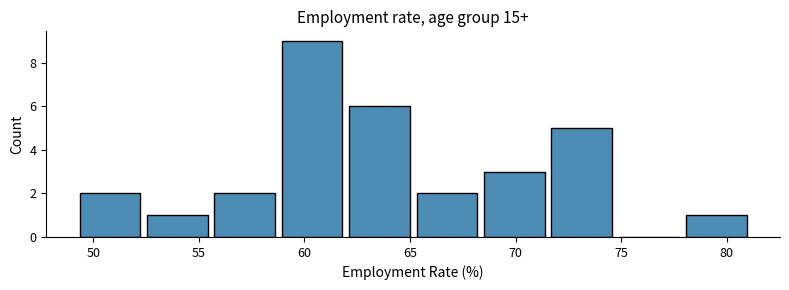

What is the height of the bar covering 52.5 to 55.5 on the x-axis? Neither the bar edges nor the heights are printed on the chart, so give them approximately, as read against the axes.

1